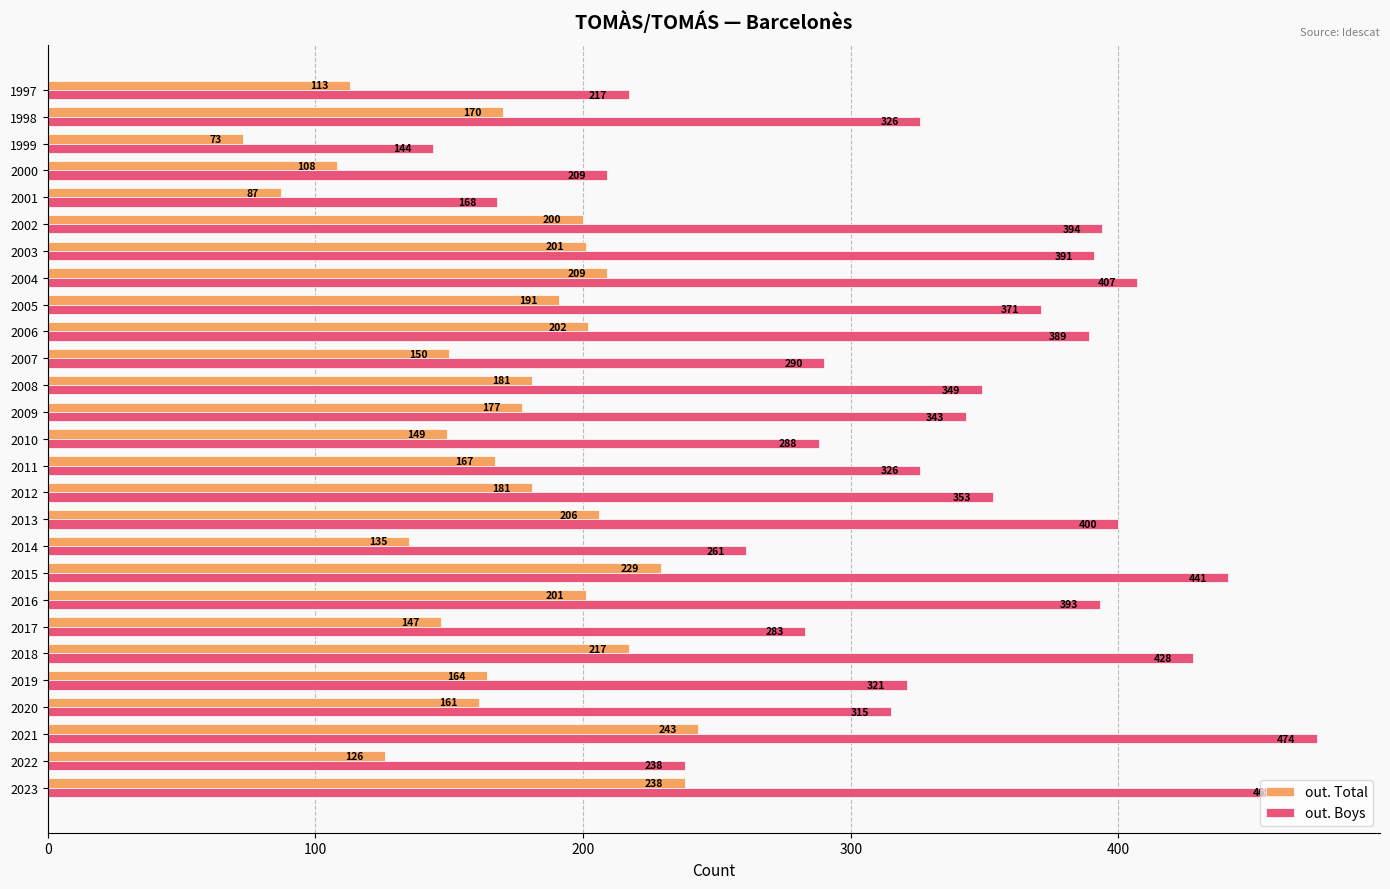

Which series changed the most between 2016 and 2003?

out. Boys